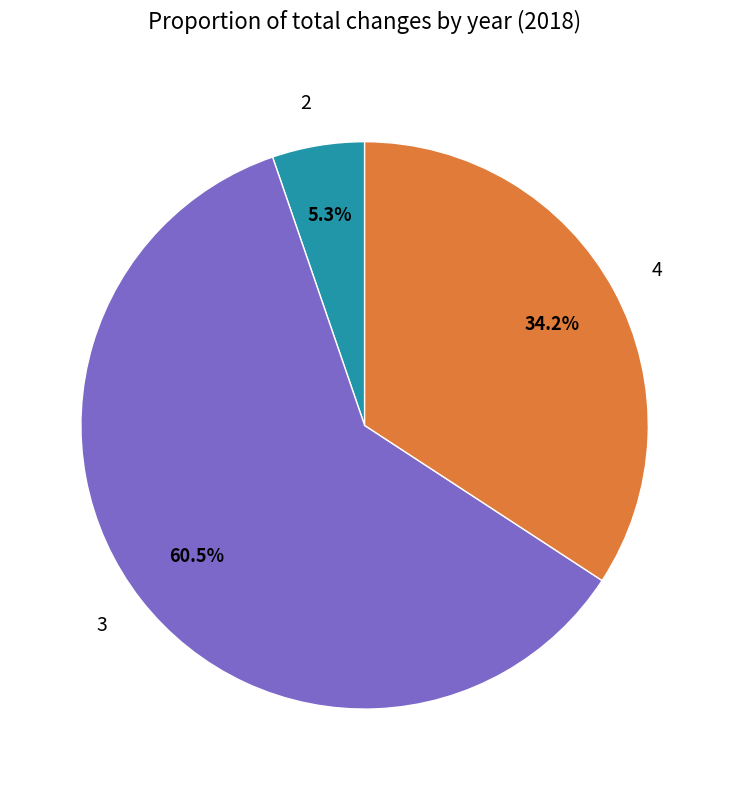

Which slice is the smallest?

2